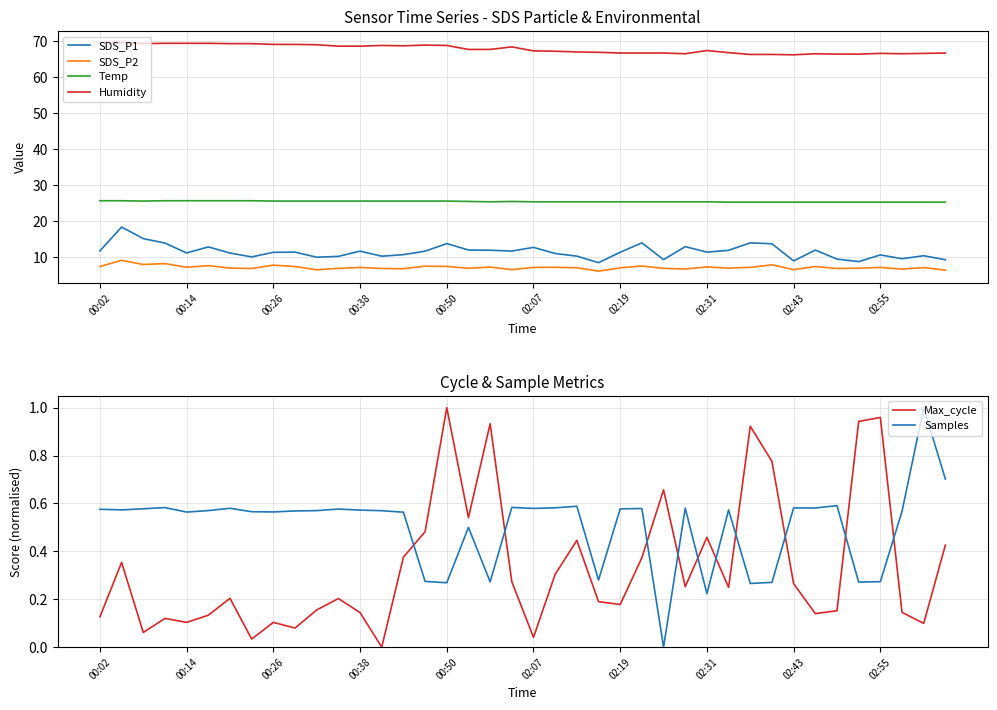

True or false: SDS_P1 and Humidity cross at least once.

False